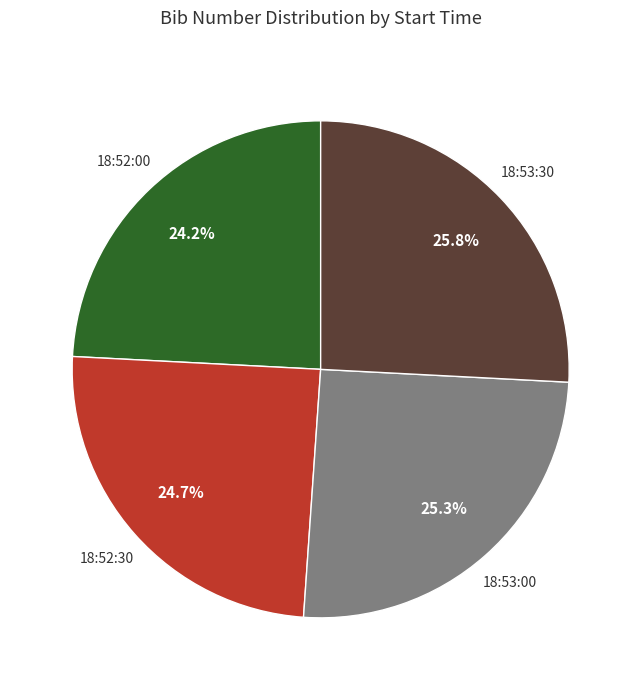

Does any single category account for the majority?

No